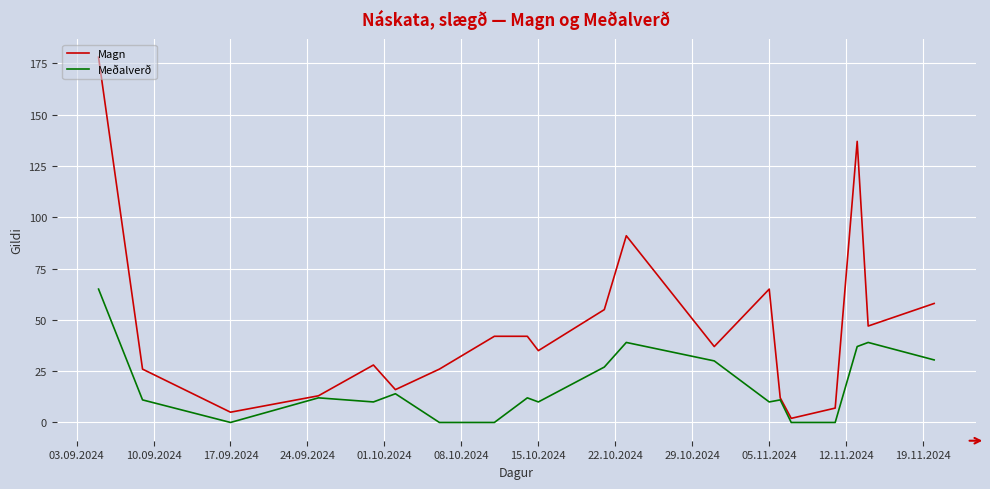

List the series in order of their overall mean, highest first.

Magn, Meðalverð